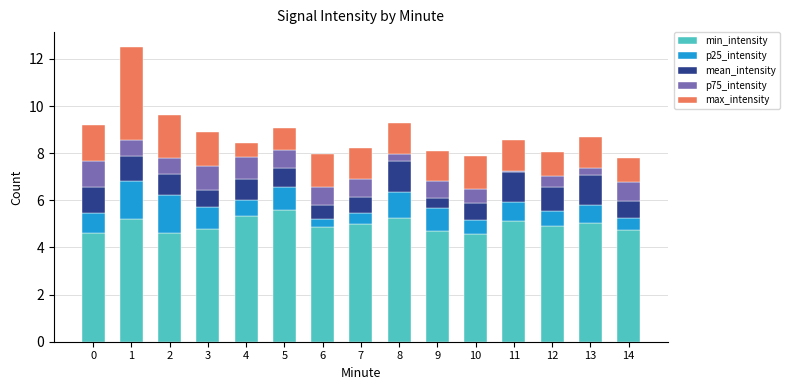

What is the difference between the second highest and minimum values in the min_intensity series?

0.8